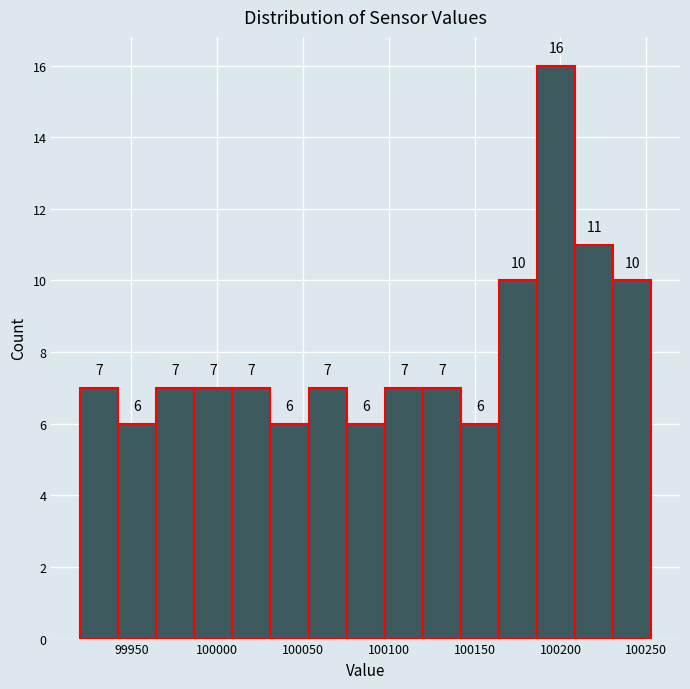

How tall is the bar that spans 100120 to 100140 on the x-axis? The bar edges are not printed on the chart, so give them approximately, as read against the axis.

7